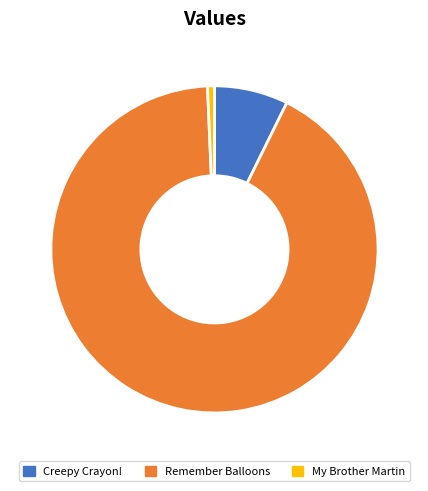

Combined, do My Brother Martin and Remember Balloons account for over 50%?

Yes